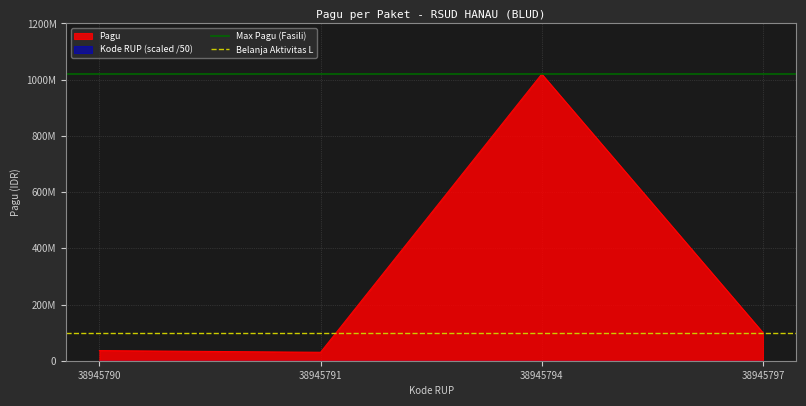

What is the maximum value shown in the chart?

1020000000